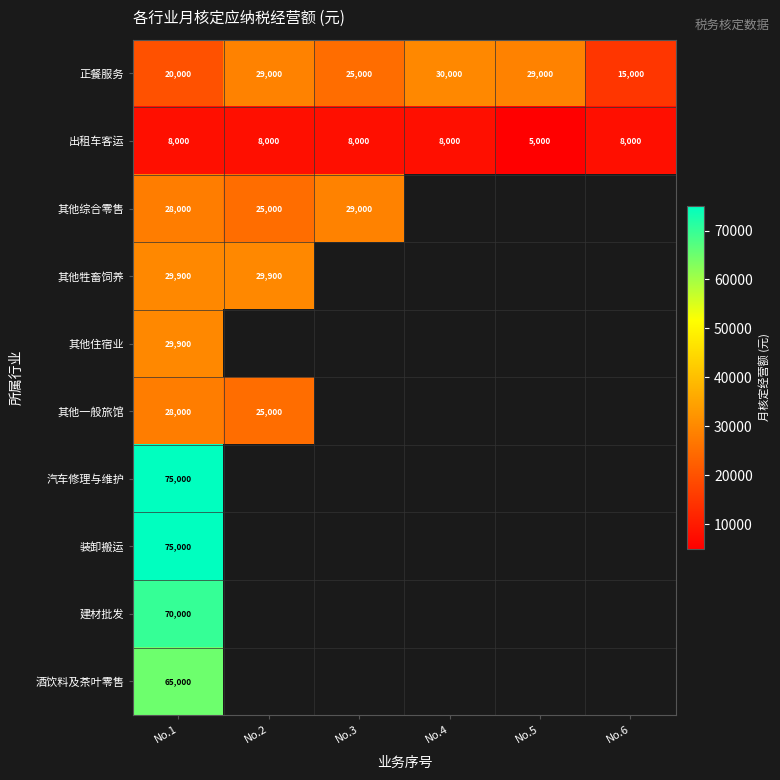

The value of 酒饮料及茶叶零售 at No.1 is 22587. True or false?

False